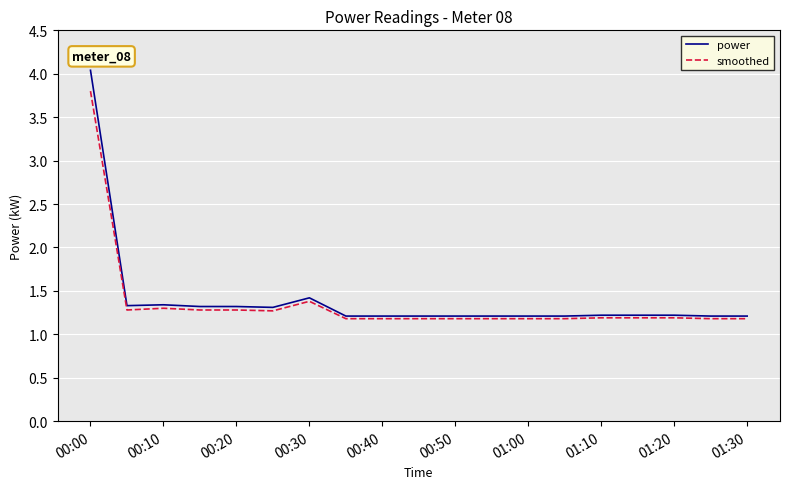

Which series has the largest range (max minus min)?

power